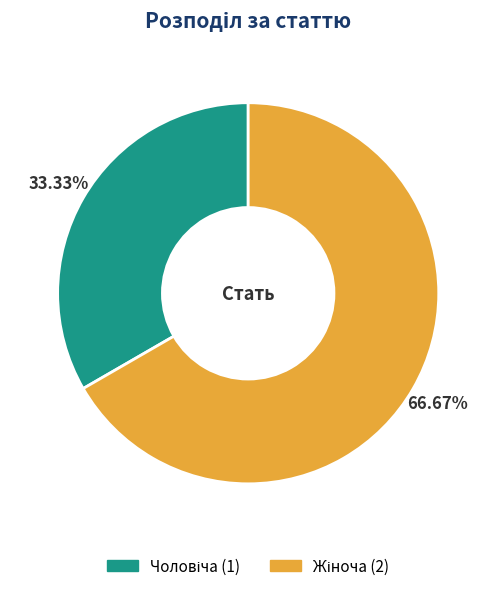

How many segments does this pie chart have?

2